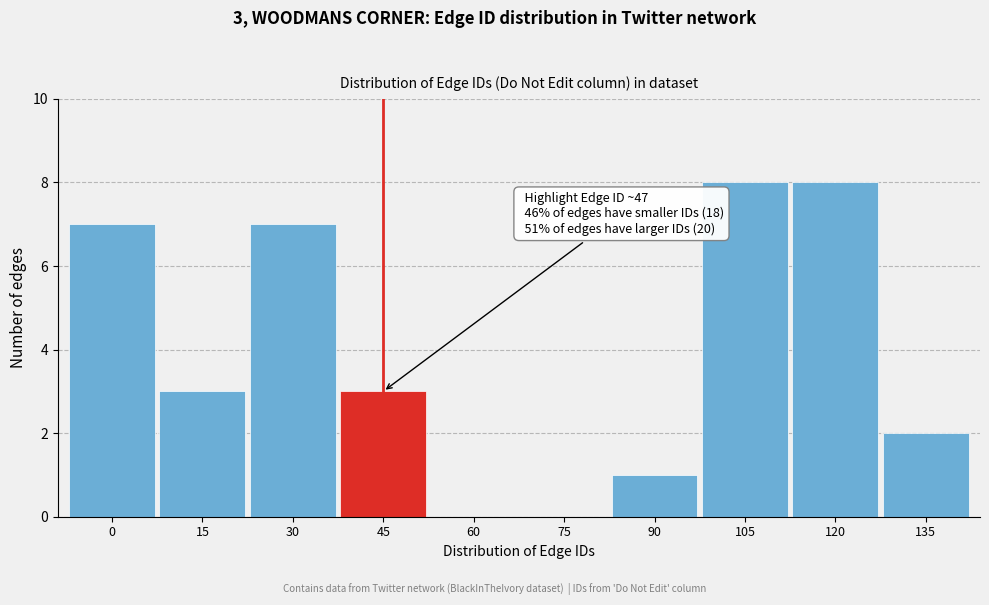

Reading left to right, list all the values displayed in this chart.

0=7	15=3	30=7	45=3	60=0	75=0	90=1	105=8	120=8	135=2